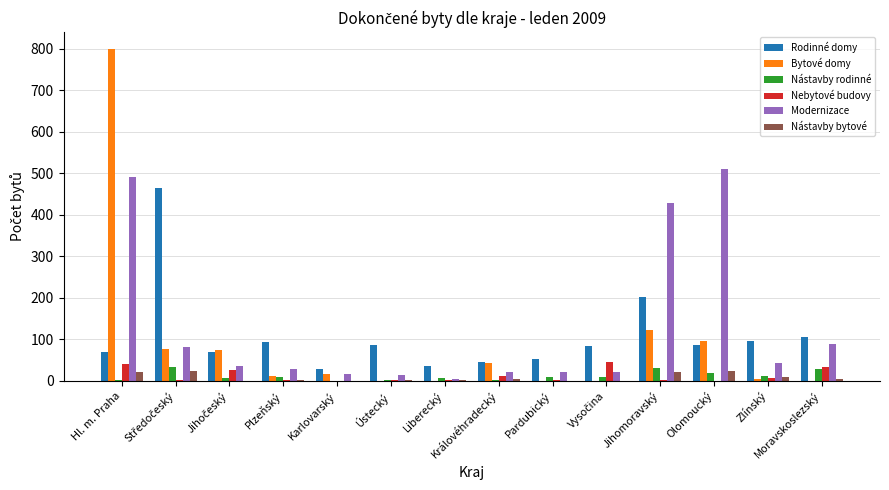

True or false: Bytové domy has a value of -443 at Liberecký.

False